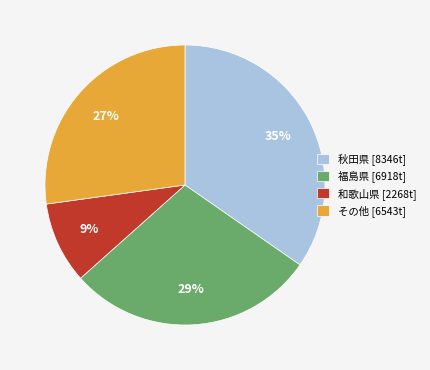

To the nearest percent, what is the average slice percentage?

25%